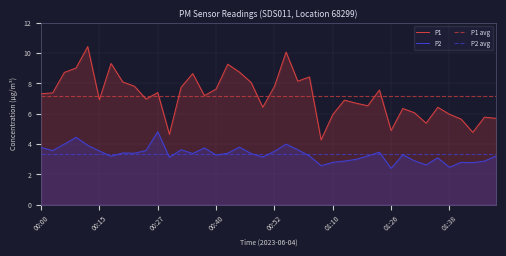

How many lines are shown in the chart?

2